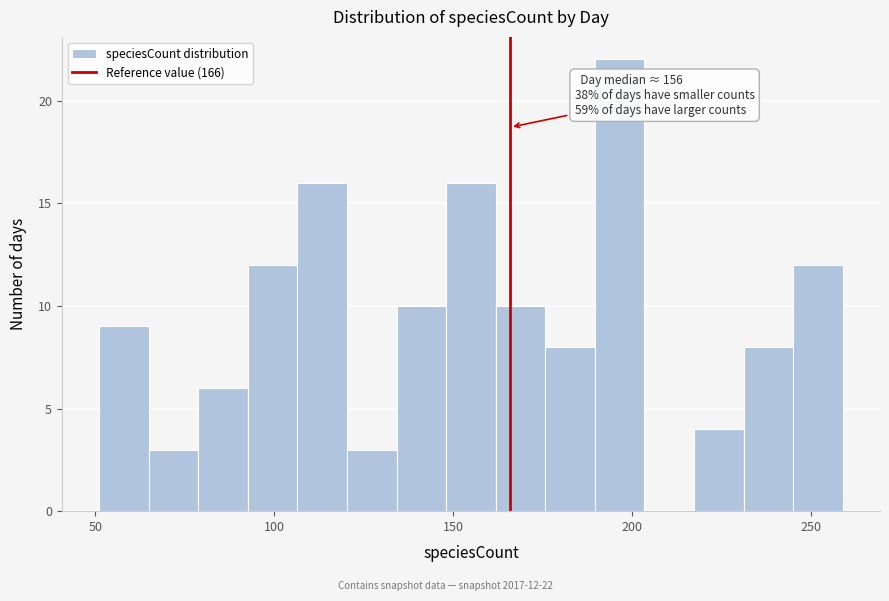

Around what value on the x-axis is the tallest bar? Give the approximate position of its centre, as read against the axis.

195